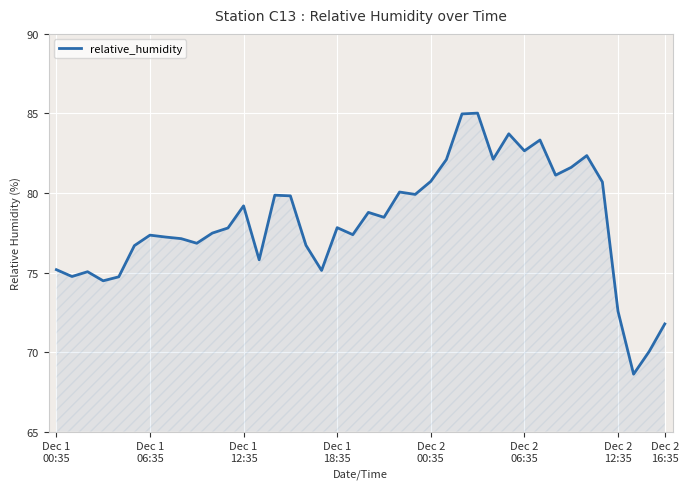

What is the difference between the maximum and minimum values?

16.4